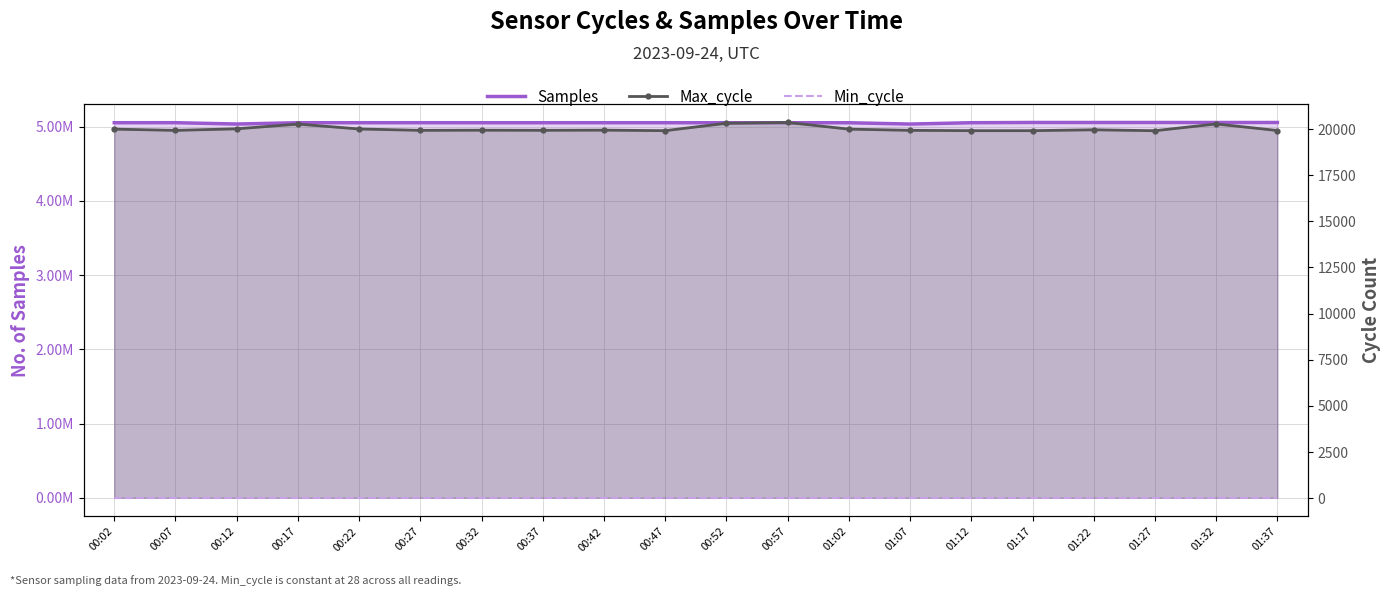

True or false: Samples and Max_cycle intersect in this chart.

False